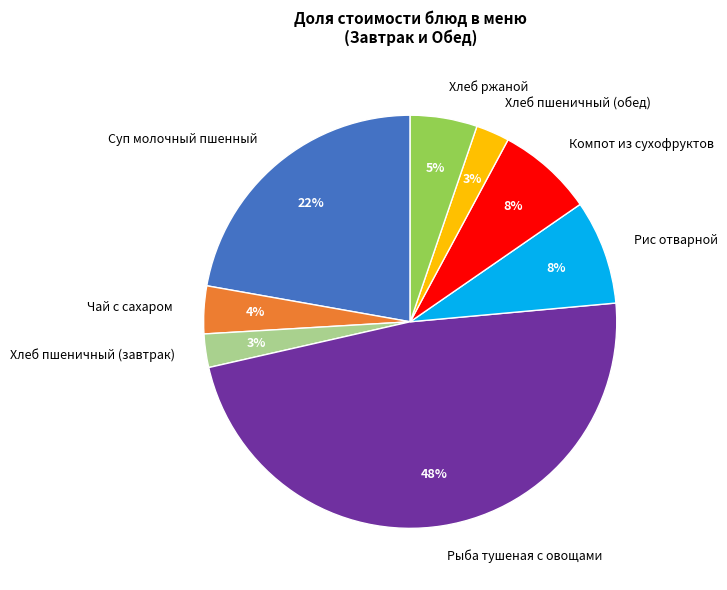

To the nearest percent, what is the average slice percentage?

12%